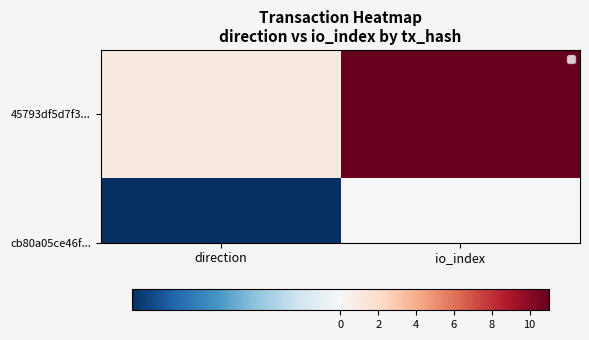

What is the maximum value shown in the chart?

11